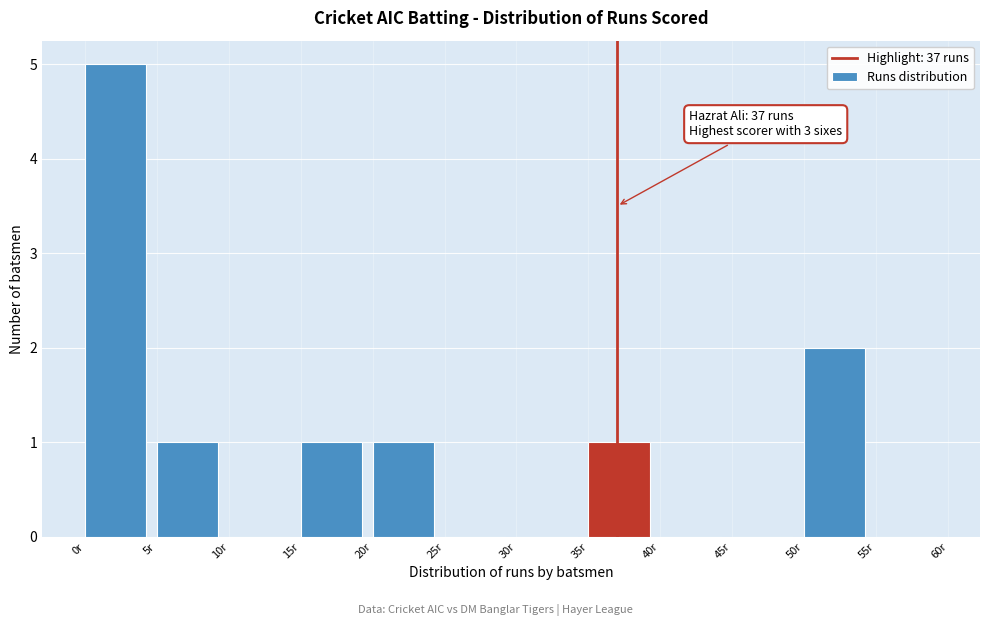

Which range on the x-axis has the tallest bar?

0 to 5